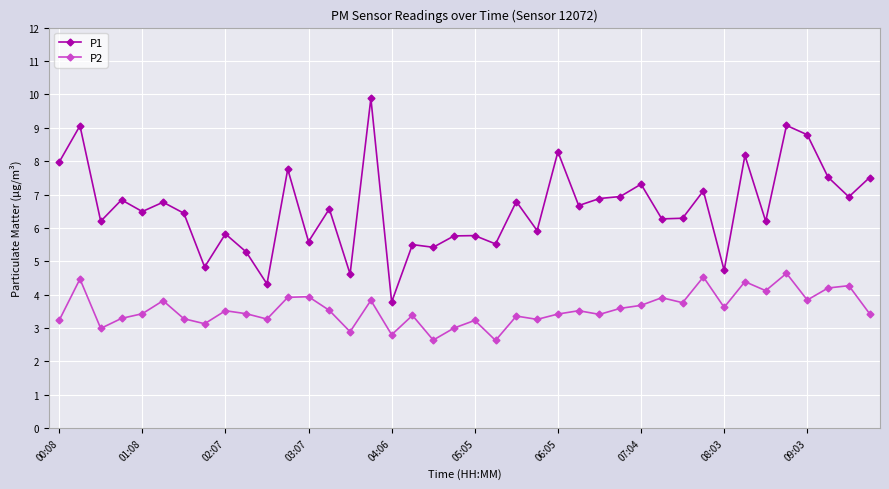

Which series has the largest total across all categories?

P1